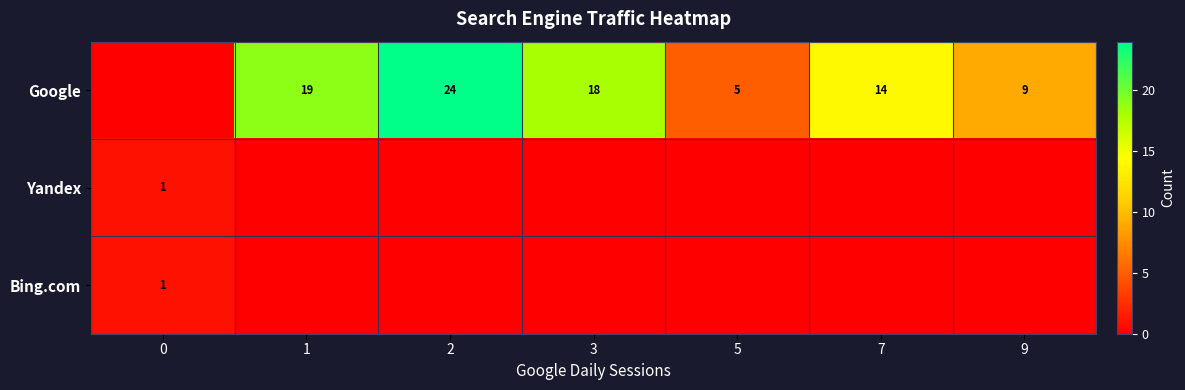

What is the total value across all series at 9?

9